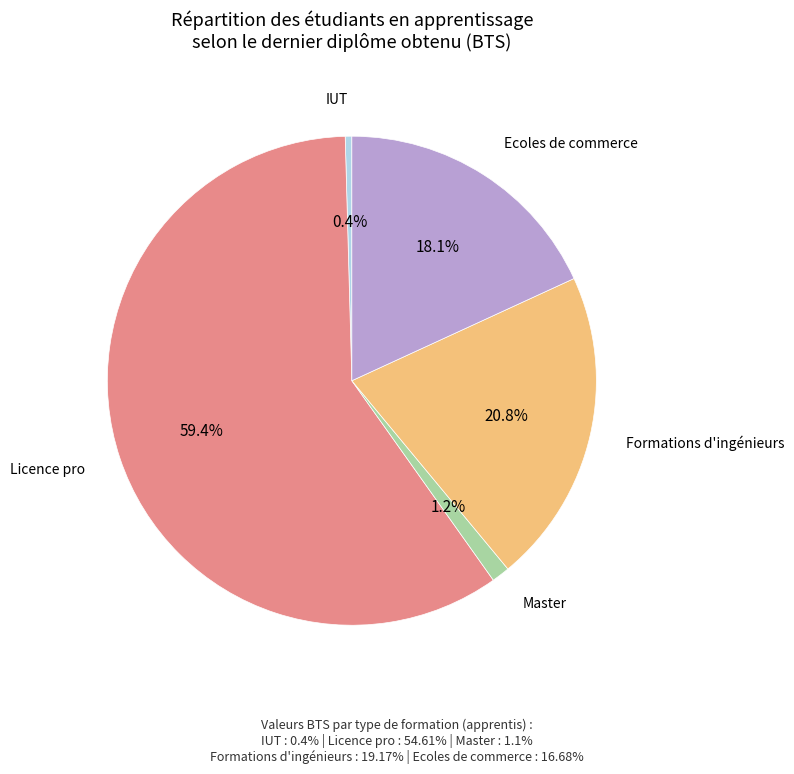

Count the number of slices in the pie.

5